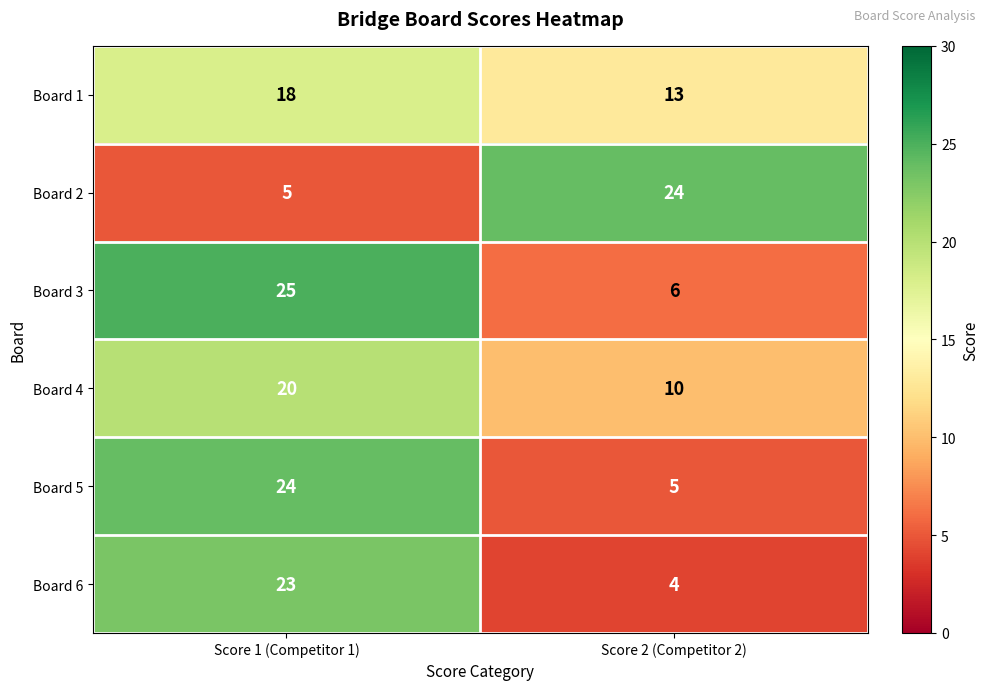

What is the sum of the Board 3 values at Score 2 (Competitor 2) and Score 1 (Competitor 1)?

31